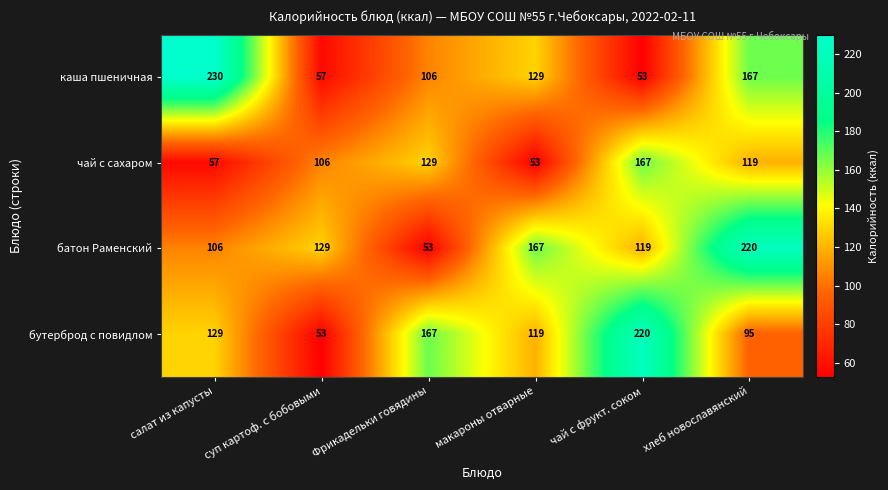

Between чай с фрукт. соком and хлеб новославянский, which series saw the biggest shift?

бутерброд с повидлом